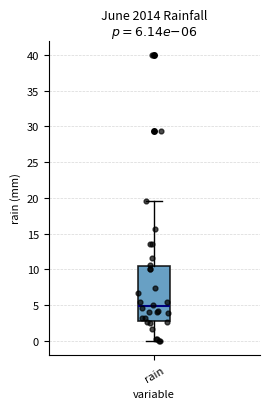

Read this box plot against the y-axis: the position of the median line, the range covered by the box, and the ends of both whiskers. The values are not printed on the chart, so give them approximately, as read against the axis.

median 5.0, box 3.0 to 10.5, whiskers 0.0 to 19.5